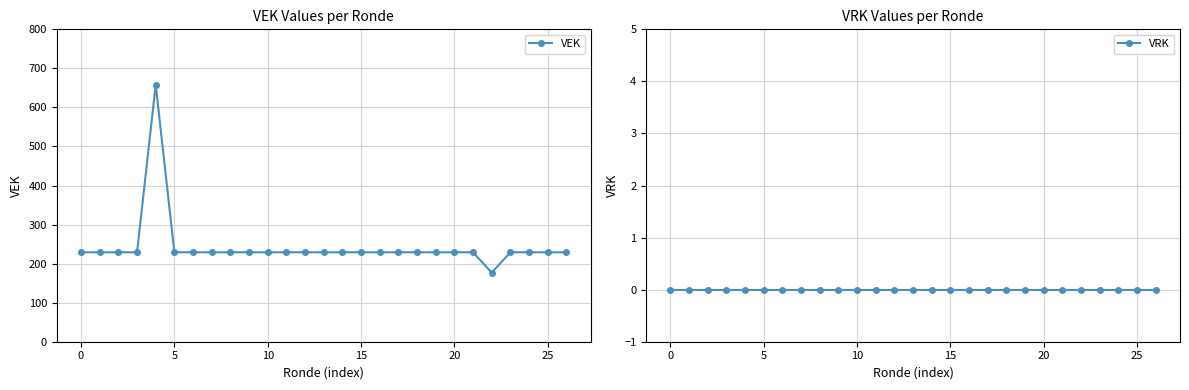

What is the lowest value of the VEK series?

177